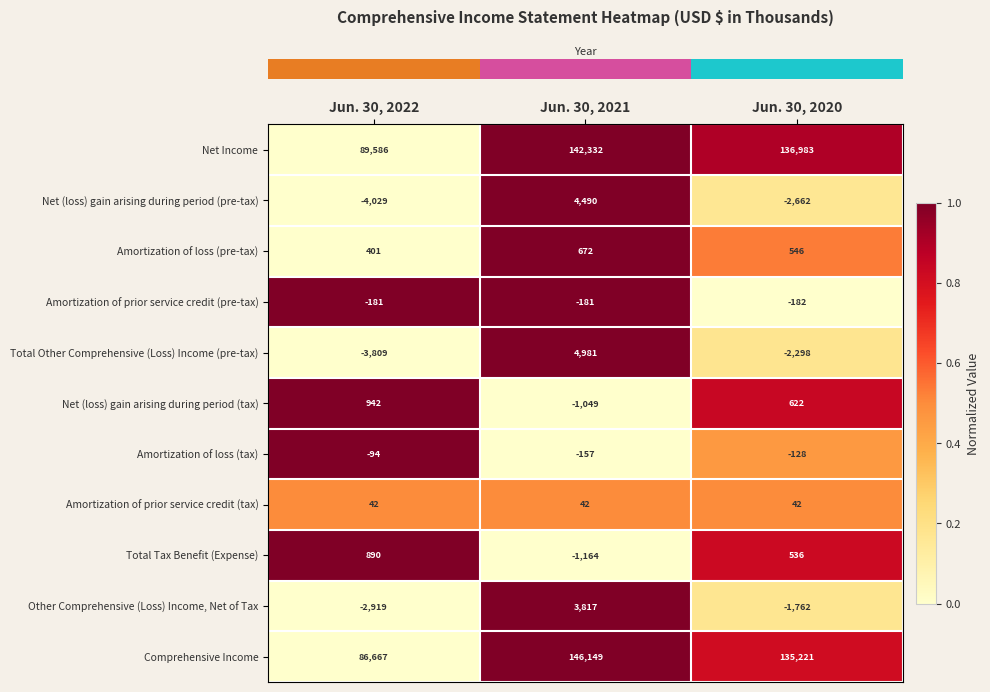

What is the lowest value of the Net Income series?

89586